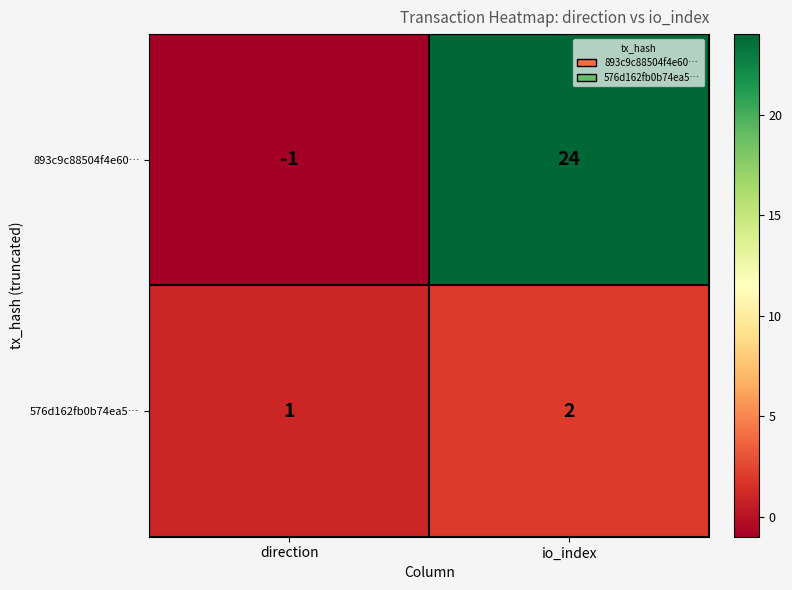

What is the greatest value displayed?

24